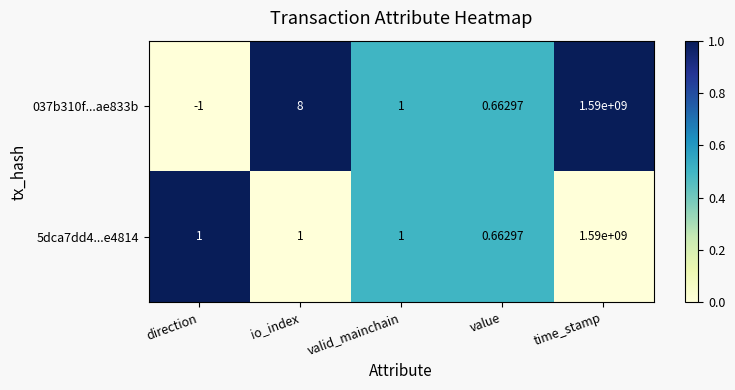

List the labels in order of 037b310f...ae833b value, largest first.

time_stamp, io_index, valid_mainchain, value, direction